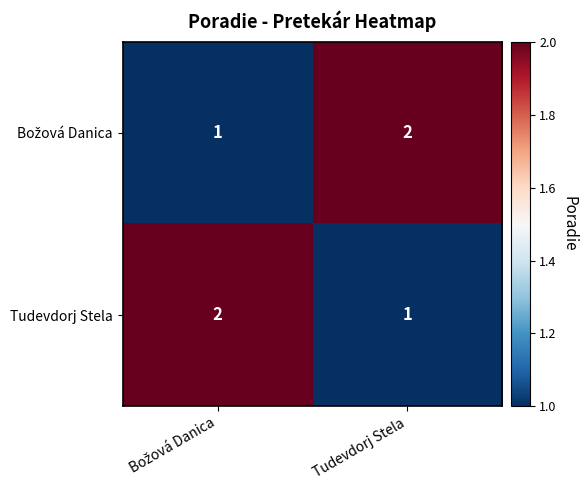

What is the greatest value displayed?

2